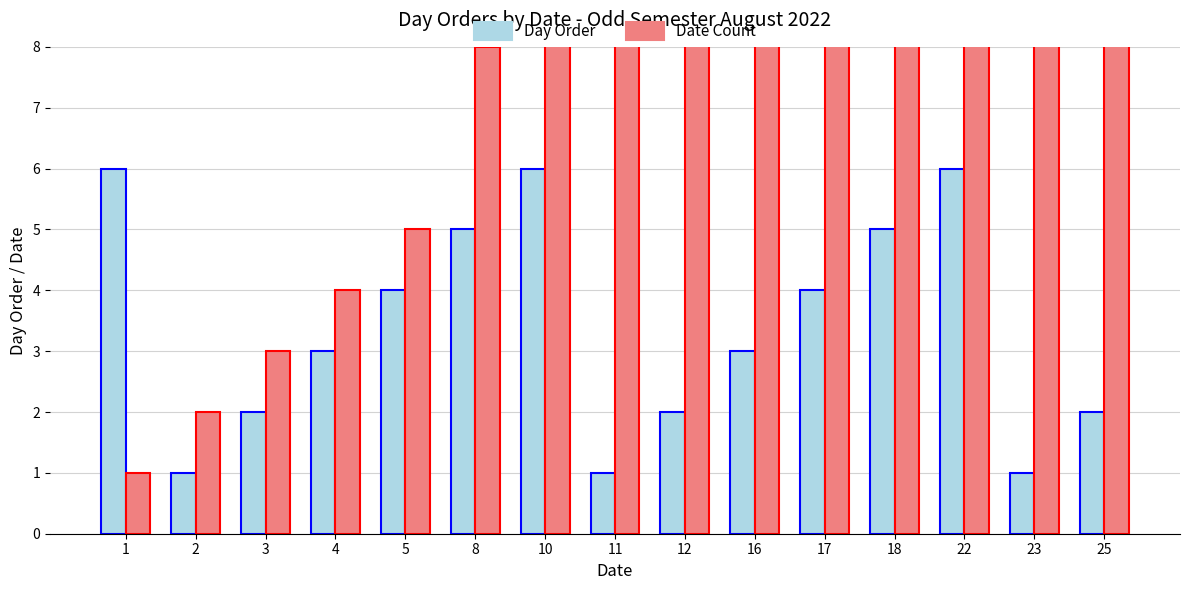

Reading left to right, extract all data points from this chart.

Day Order: 6	1	2	3	4	5	6	1	2	3	4	5	6	1	2
Date Count: 1	2	3	4	5	8	10	11	12	16	17	18	22	23	25